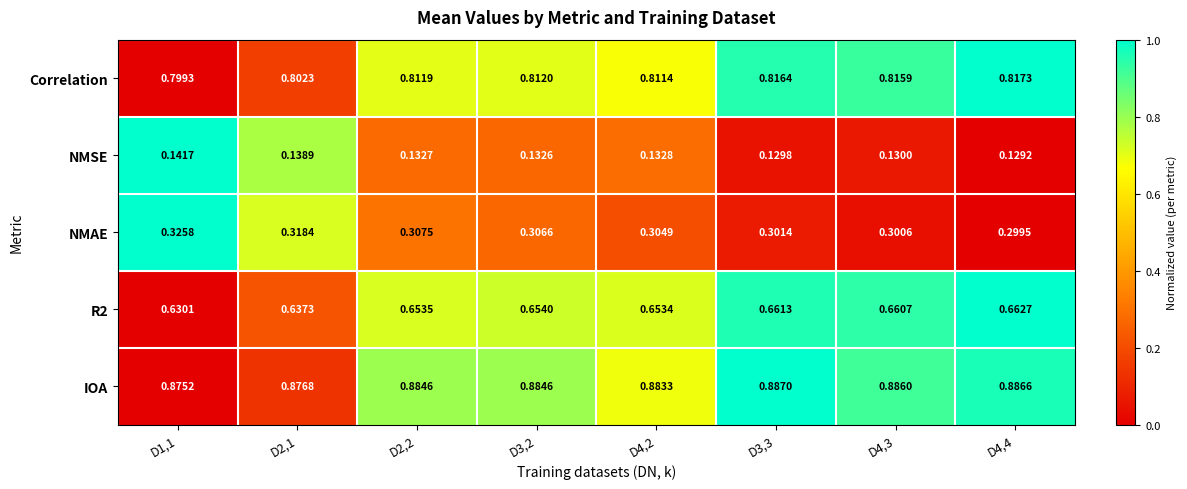

What is the total value across all series at D4,2?

2.8